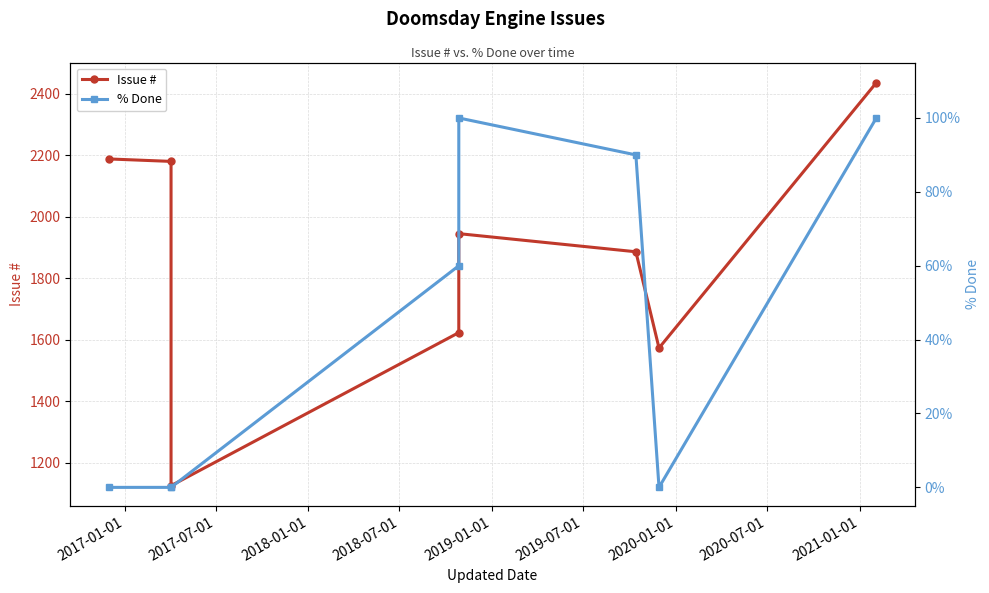

What is the spread (max minus min) of values at 2020-01-01?

1573